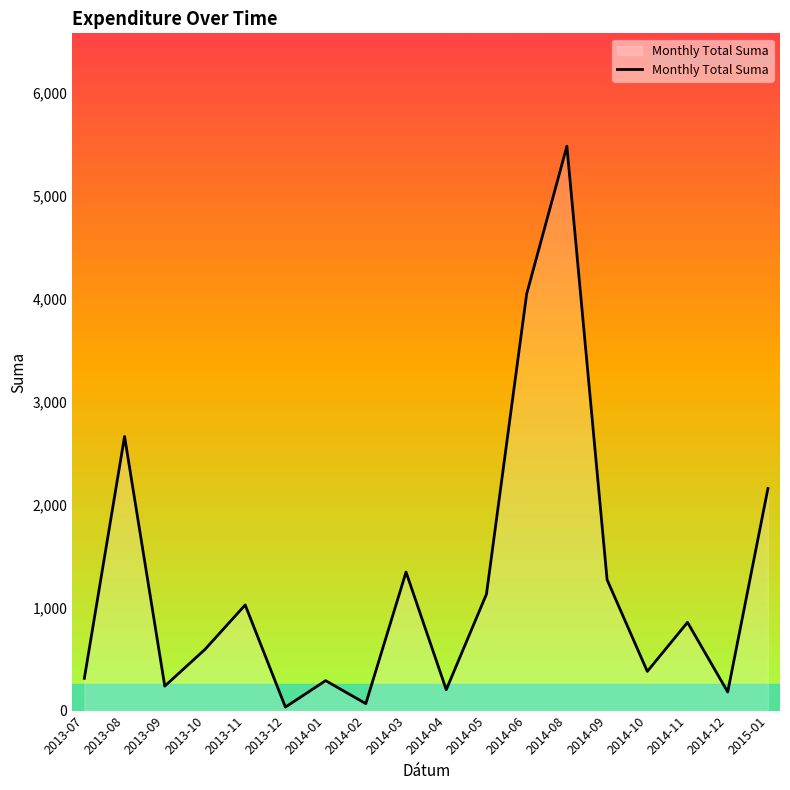

What is the difference between the maximum and second lowest values?

5414.8